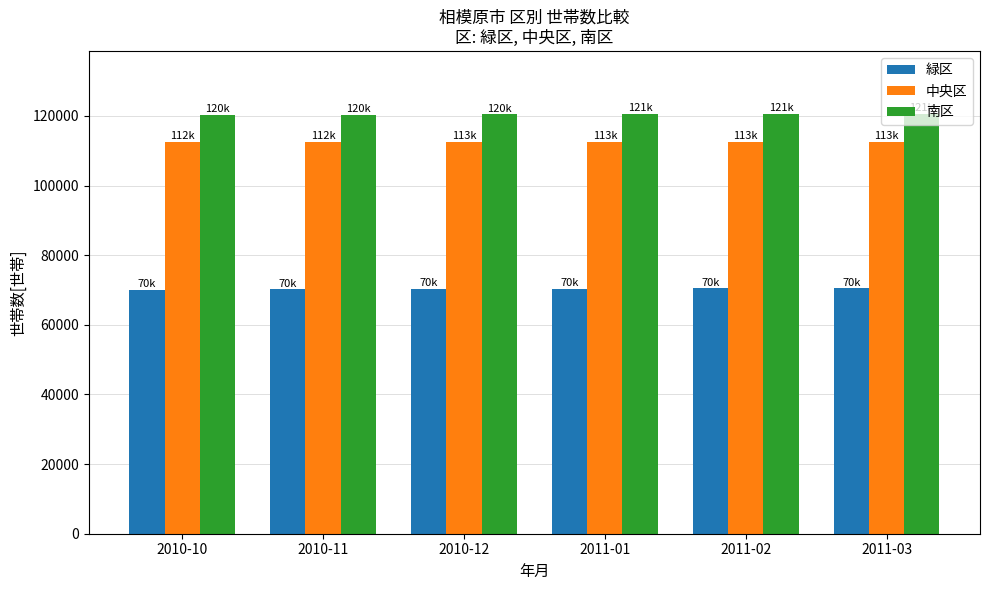

True or false: 緑区 has a value of 98182 at 2010-11.

False